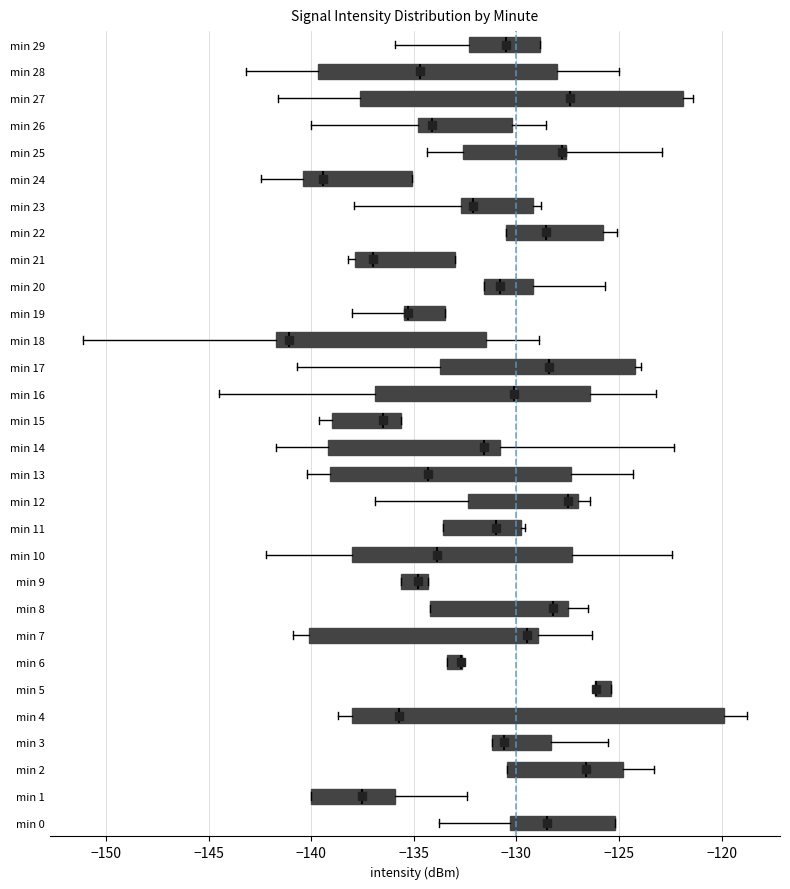

Where is the left edge of the box for min 4 on the x-axis? The values are not printed on the chart, so give them approximately, as read against the axis.

-138.0